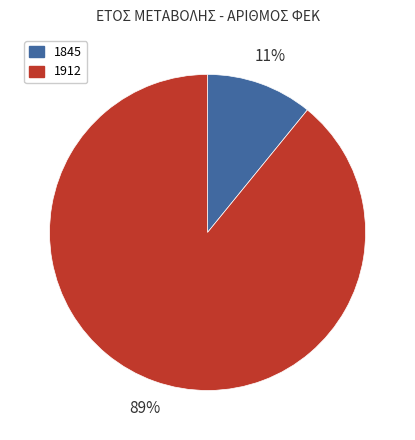

Which category has the biggest portion of the pie?

1912